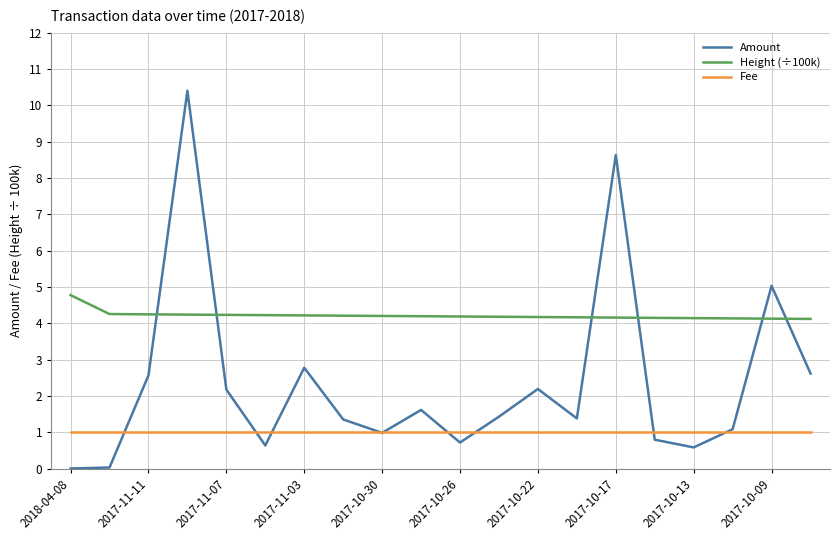

What is the minimum value for Fee?

1.0